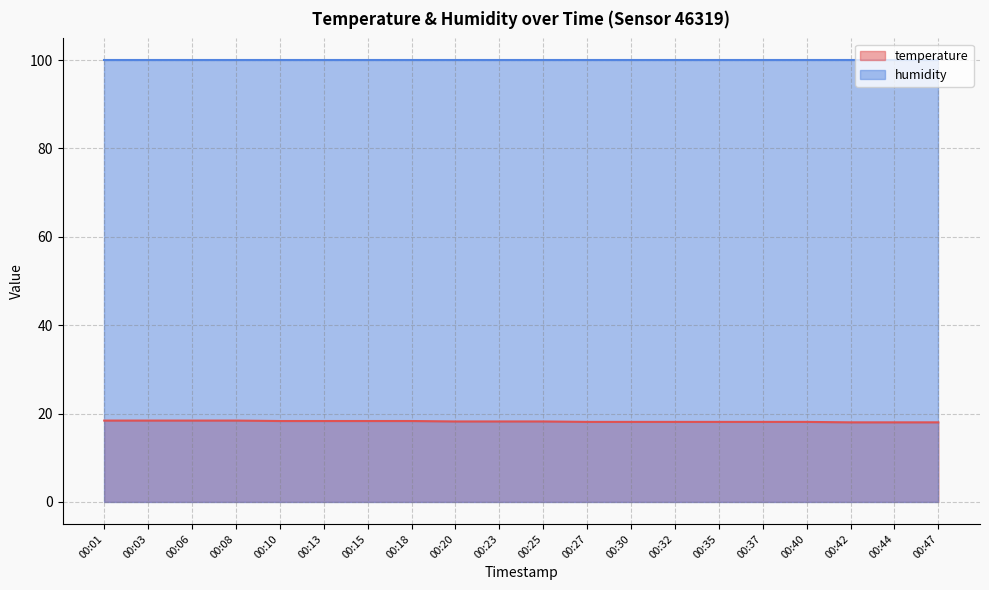

Rank the categories by value from lowest to highest.

00:42, 00:44, 00:47, 00:27, 00:30, 00:32, 00:35, 00:37, 00:40, 00:20, 00:23, 00:25, 00:10, 00:13, 00:15, 00:18, 00:01, 00:03, 00:06, 00:08